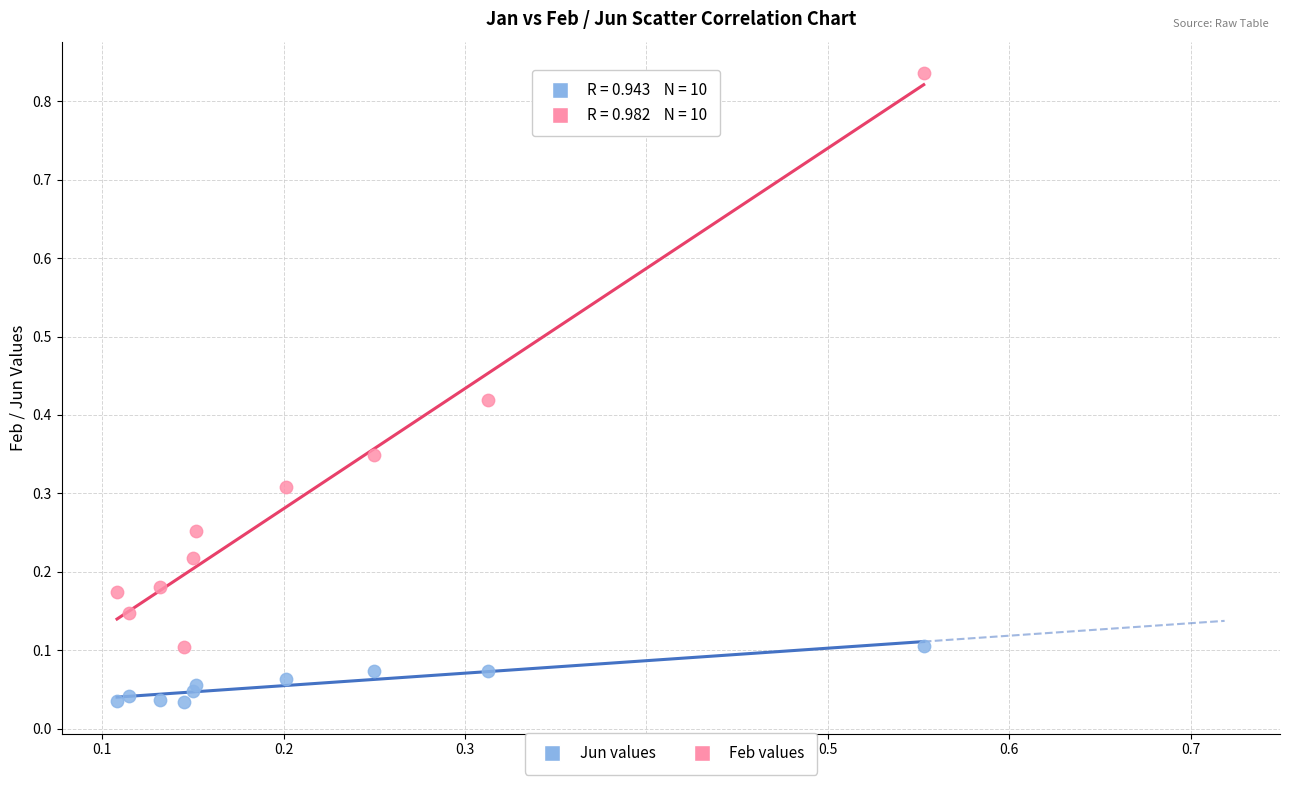

Which series has the largest Y range (max minus min)?

Feb values